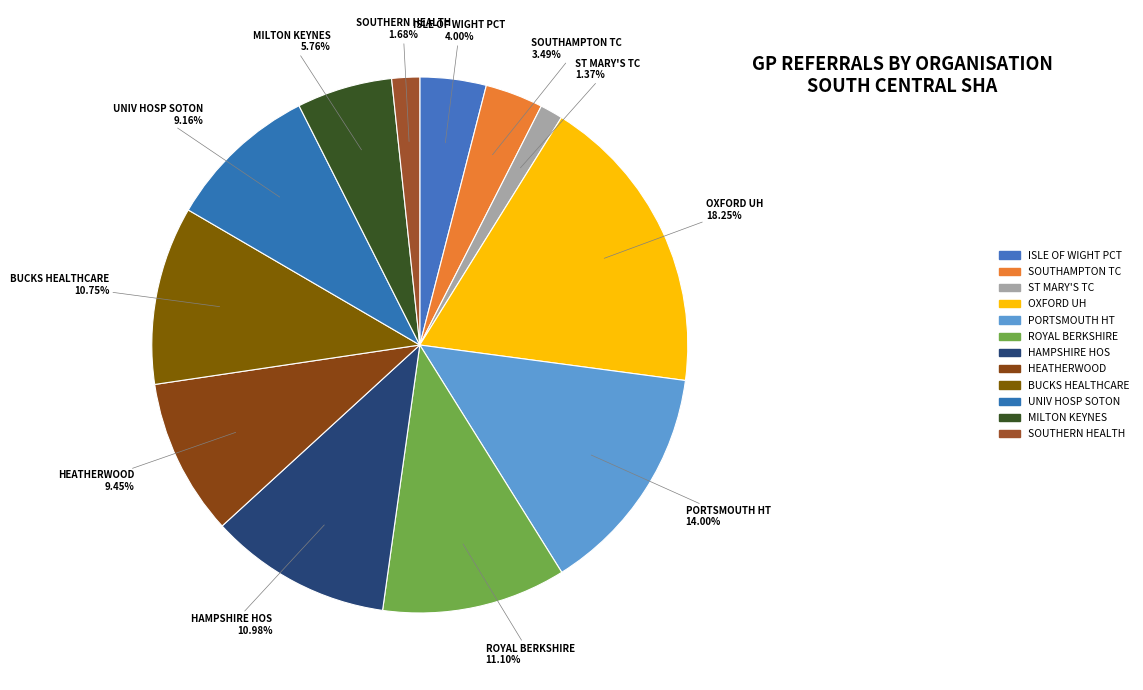

How many segments does this pie chart have?

12